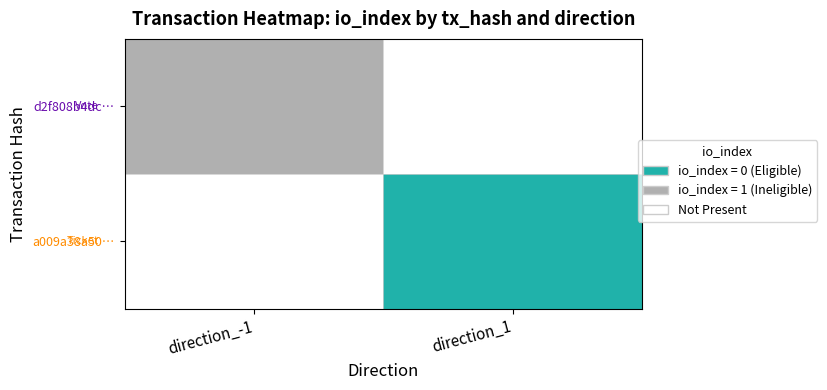

What is the sum of all d2f808b4dc27d7a8af1560e65a3a4e98a9d9584 values?

1